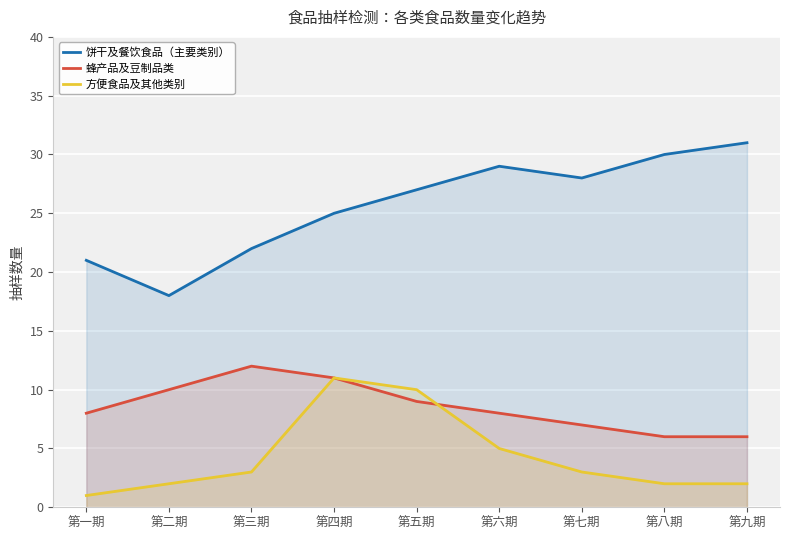

Is it true that 饼干及餐饮食品（主要类别） equals 18 at 第七期?

False